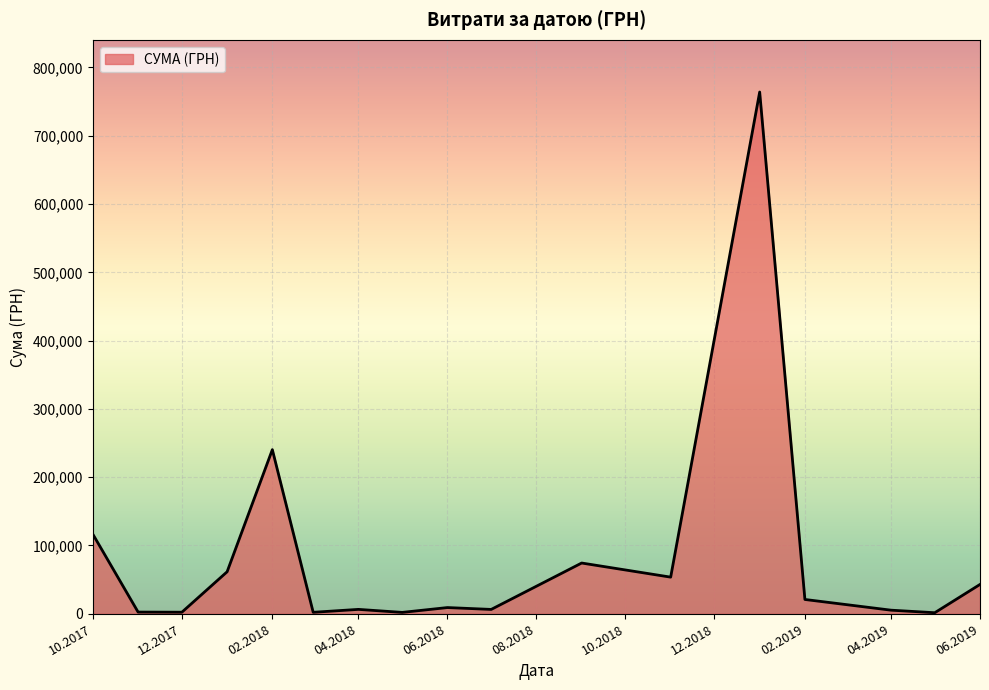

What is the difference between the maximum and minimum values?

762454.7